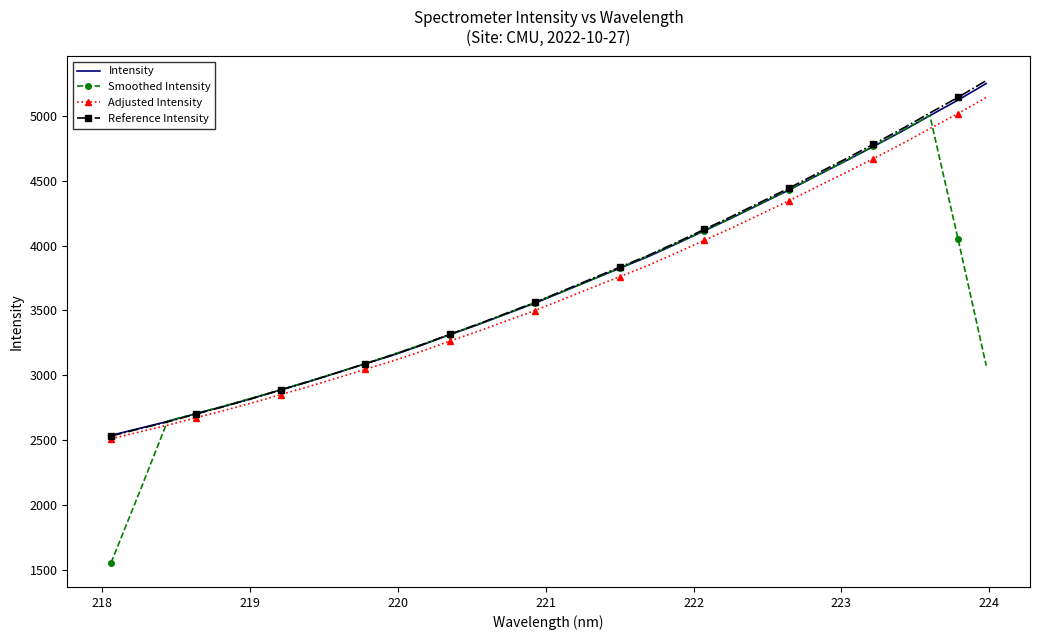

Which series has the widest spread of values?

Smoothed Intensity